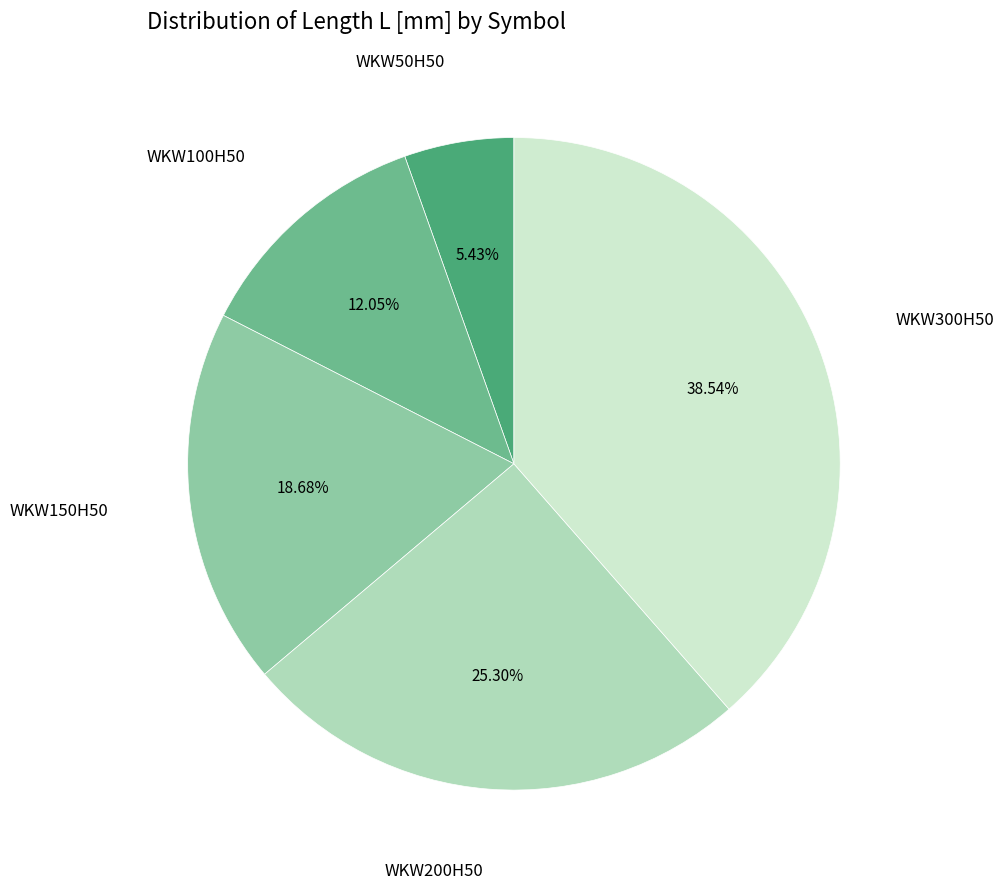

Does any single category account for the majority?

No